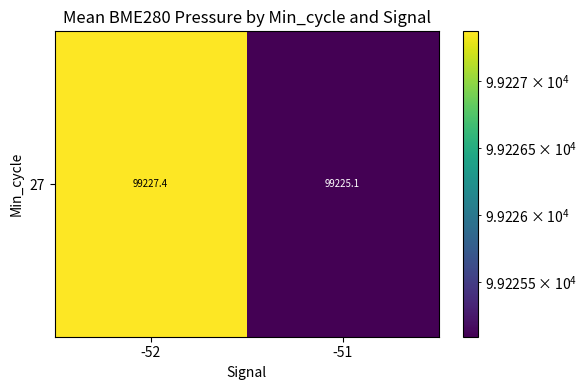

Rank the categories by value from highest to lowest.

-52, -51